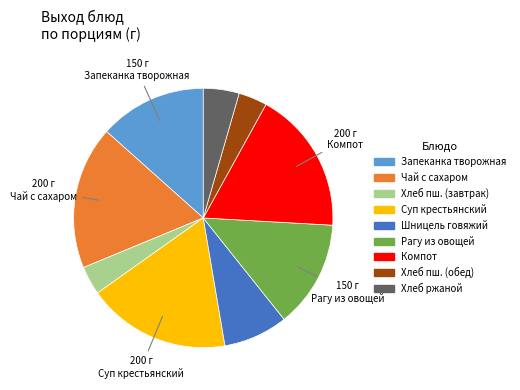

True or false: Шницель говяжий accounts for 20% of the total.

False